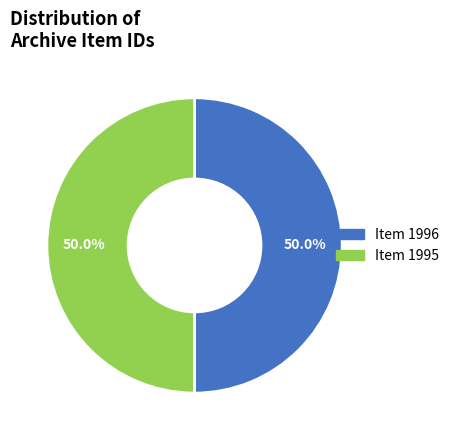

What portion of the pie excludes Item 1996?

50.0%